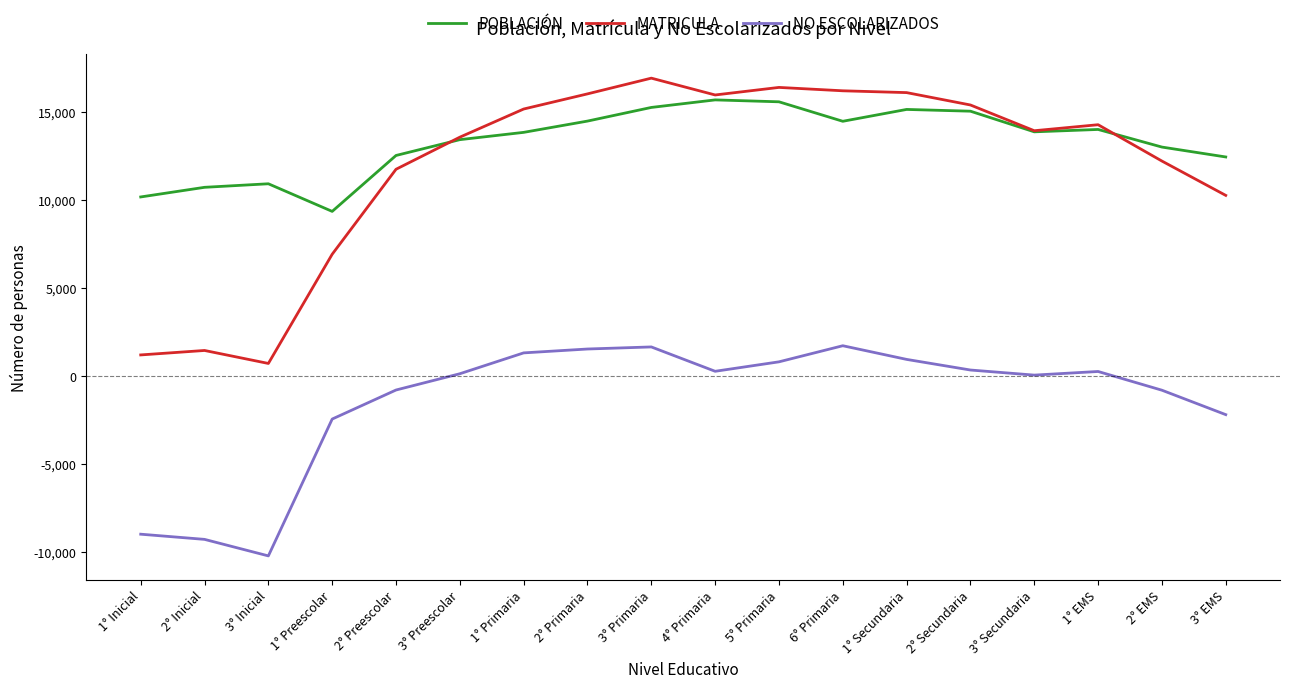

What position from the left is 6° Primaria?

12